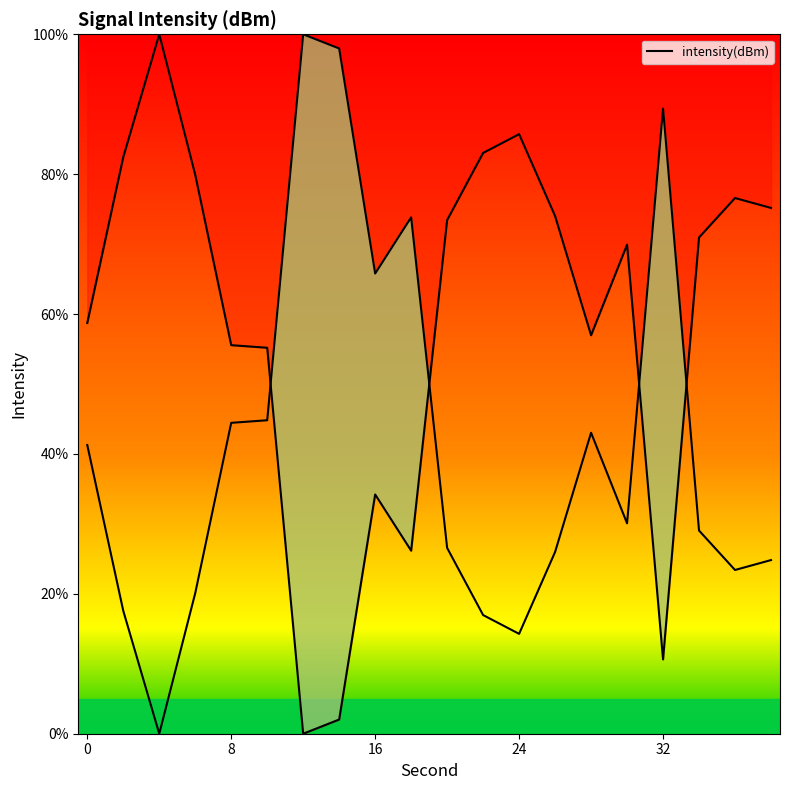

Count the number of categories in the chart.

20